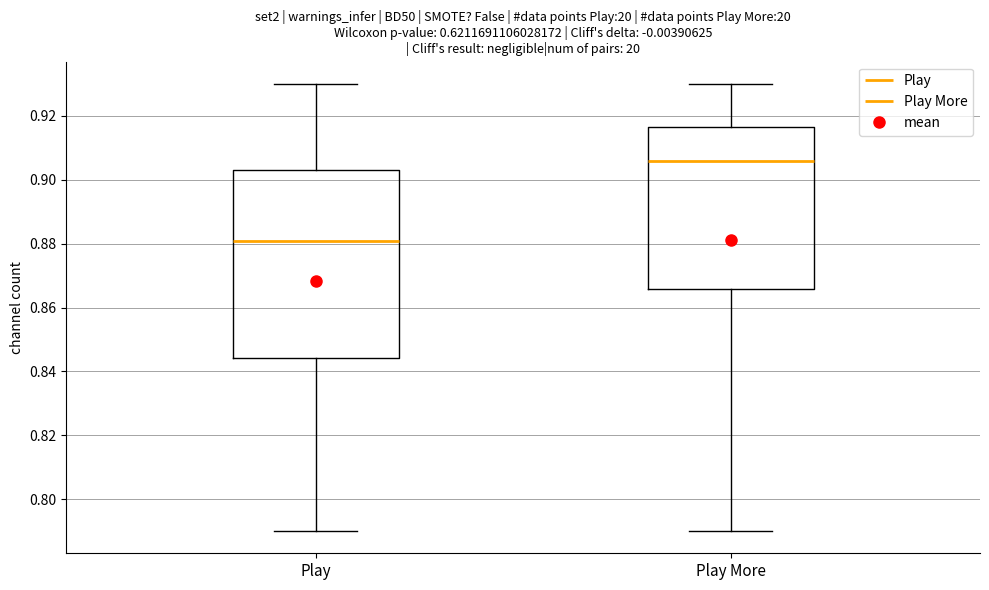

Reading left to right, read every box against the y-axis: the position of its median line, the range the box covers, and the ends of its whiskers. The values are not printed on the chart, so give them approximately, as read against the axis.

Play: median 0.880, box 0.844 to 0.904, whiskers 0.790 to 0.930
Play More: median 0.906, box 0.866 to 0.916, whiskers 0.790 to 0.930